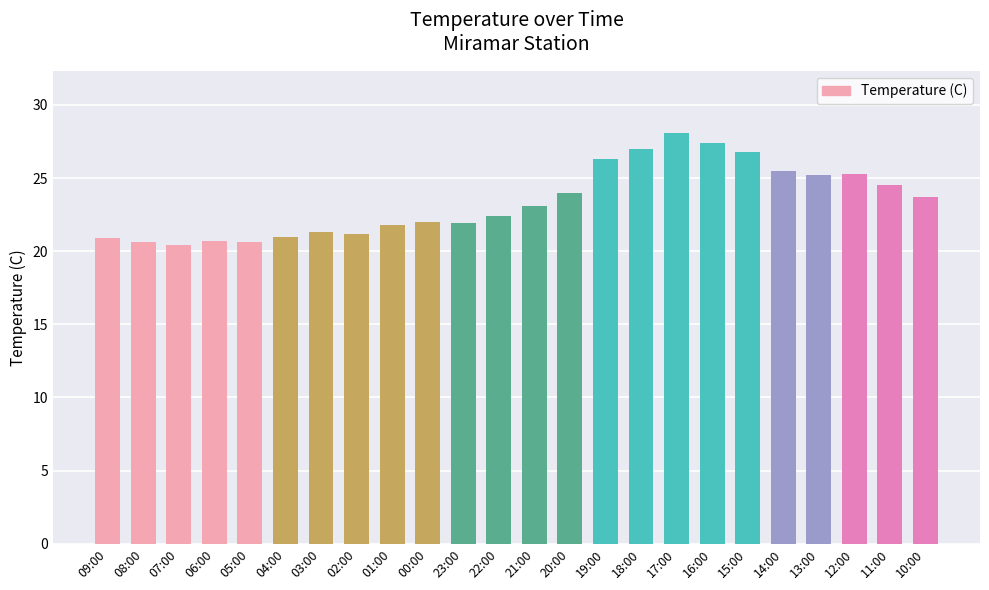

At which label does the data first exceed 23?

21:00